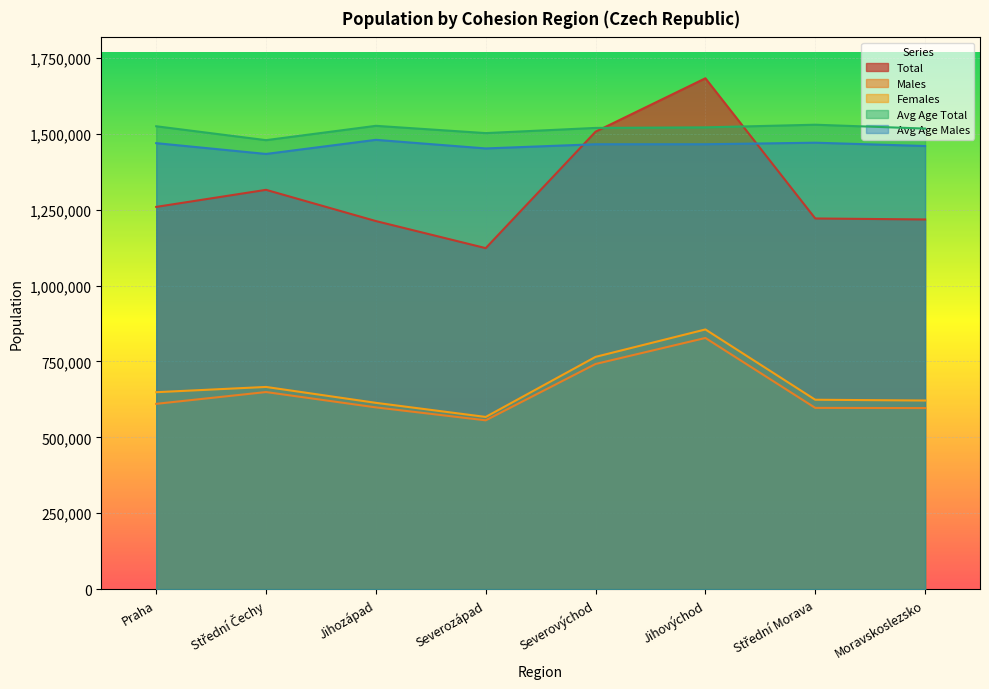

At which label is Avg Age Males closest to 1456734?

Moravskoslezsko